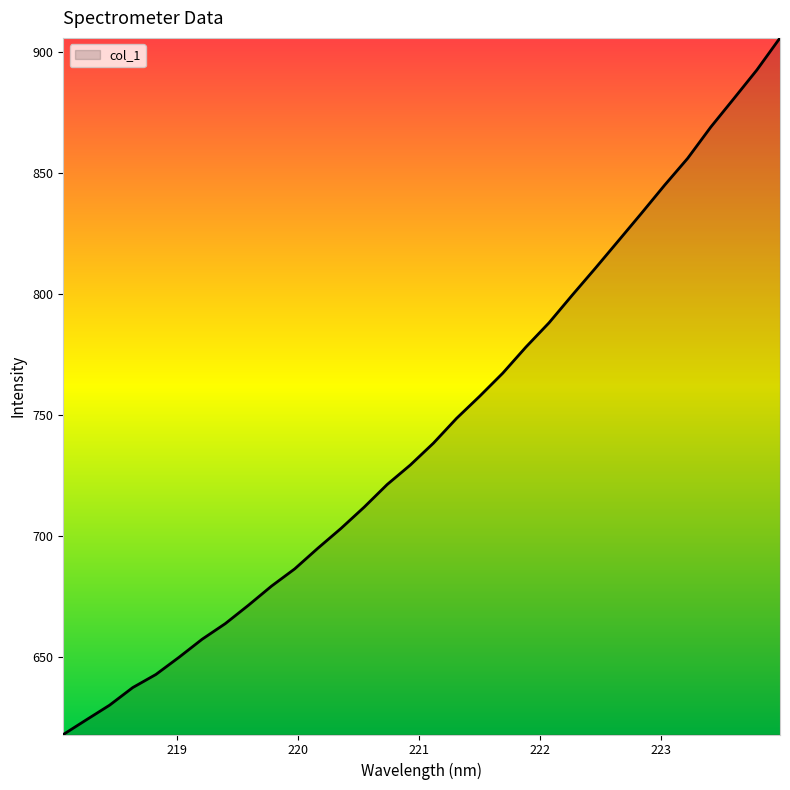

How many distinct data groups are displayed?

1